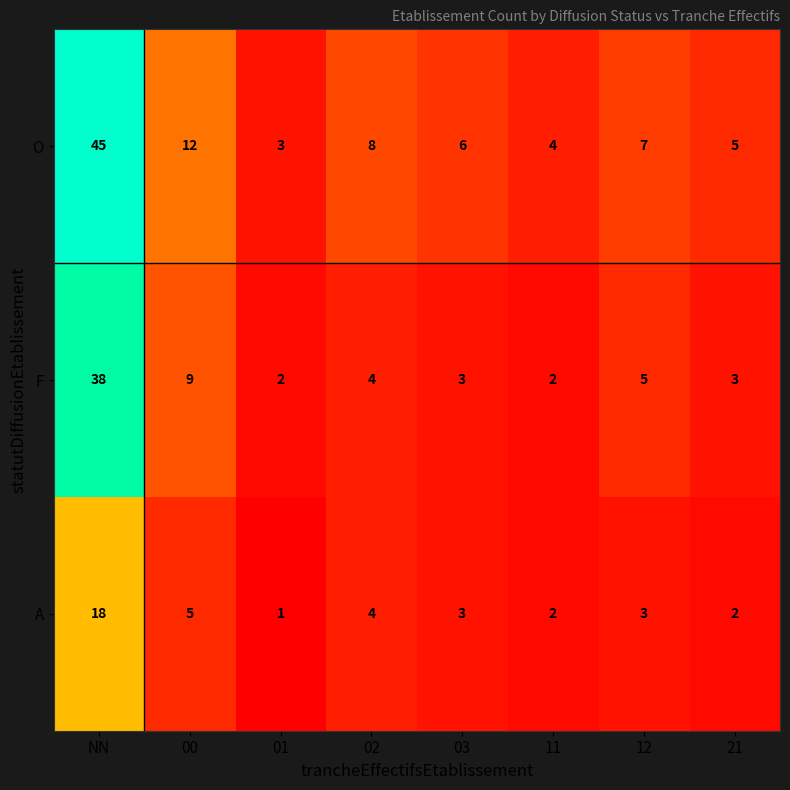

How many values in the O series are below 7?

4